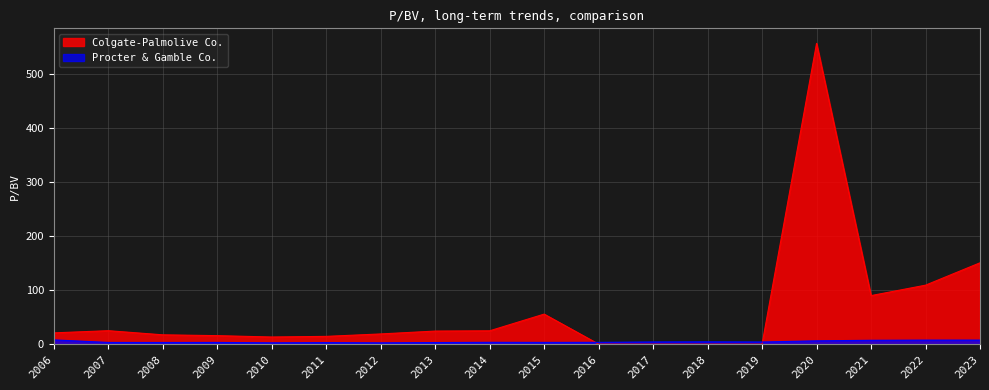

How many data points in Colgate-Palmolive Co. are above 20?

9